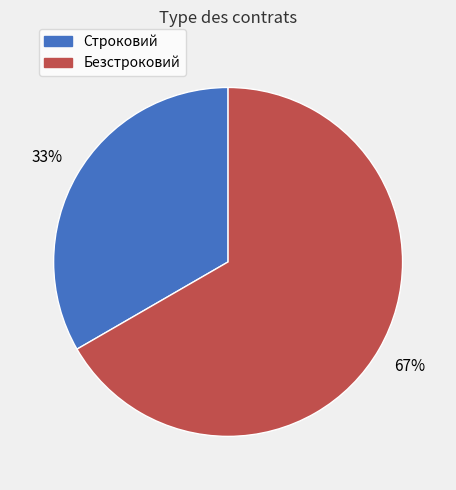

Does any single category account for the majority?

Yes